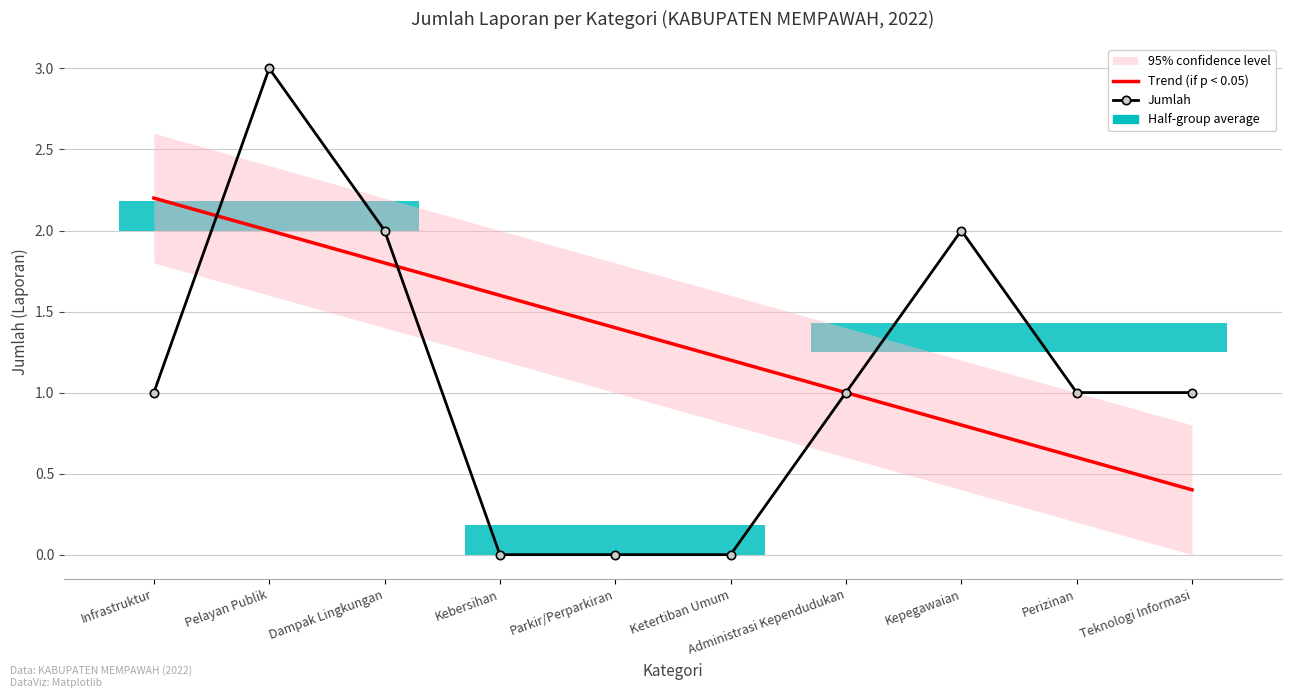

What is the average value of the Trend (if p < 0.05) series?

1.3